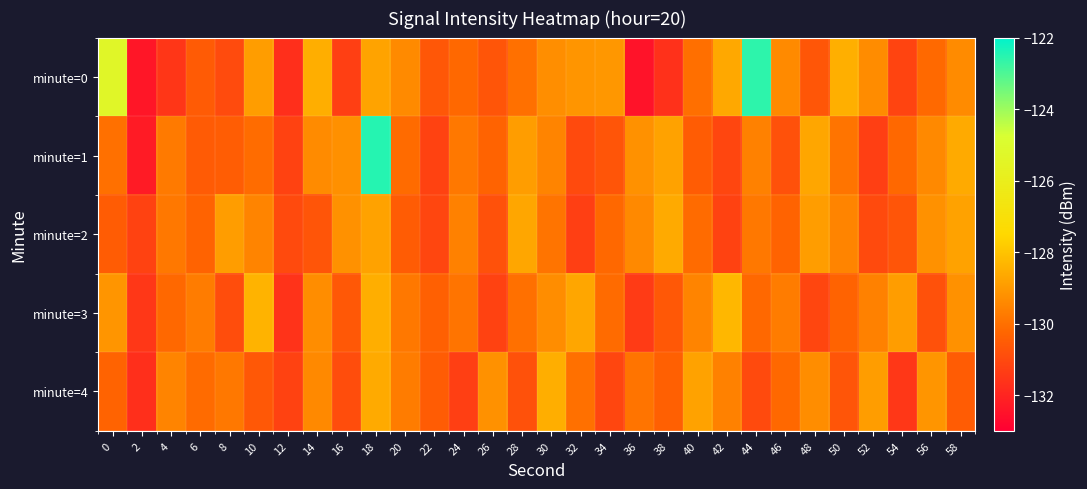

Reading left to right, extract all data points from this chart.

minute=0: 0=-125.3	2=-132.4	4=-131.5	6=-130.5	8=-131.0	10=-128.9	12=-131.7	14=-128.5	16=-131.3	18=-128.8	20=-129.4	22=-130.6	24=-130.2	26=-130.7	28=-130.0	30=-129.3	32=-129.1	34=-129.1	36=-132.5	38=-131.7	40=-130.0	42=-128.7	44=-122.6	46=-129.4	48=-130.7	50=-128.5	52=-129.3	54=-131.1	56=-130.2	58=-129.4
minute=1: 0=-130.0	2=-132.2	4=-129.8	6=-130.5	8=-130.5	10=-130.1	12=-131.2	14=-129.4	16=-129.2	18=-122.5	20=-130.1	22=-131.2	24=-129.8	26=-130.3	28=-128.9	30=-129.5	32=-131.0	34=-130.7	36=-129.2	38=-128.8	40=-130.5	42=-131.1	44=-129.6	46=-130.8	48=-128.7	50=-129.9	52=-131.3	54=-130.2	56=-129.4	58=-128.6
minute=2: 0=-130.5	2=-131.2	4=-129.8	6=-130.3	8=-128.9	10=-129.5	12=-131.0	14=-130.7	16=-129.2	18=-128.8	20=-130.5	22=-131.1	24=-129.6	26=-130.8	28=-128.7	30=-129.9	32=-131.3	34=-130.2	36=-129.4	38=-128.6	40=-130.1	42=-131.2	44=-129.8	46=-130.3	48=-128.9	50=-129.5	52=-131.0	54=-130.7	56=-129.2	58=-128.8
minute=3: 0=-129.1	2=-131.5	4=-130.2	6=-129.7	8=-130.9	10=-128.4	12=-131.6	14=-129.3	16=-130.6	18=-128.5	20=-129.8	22=-130.4	24=-129.9	26=-131.2	28=-130.0	30=-129.3	32=-128.7	34=-130.1	36=-131.4	38=-130.6	40=-129.5	42=-128.3	44=-130.2	46=-129.7	48=-131.1	50=-130.3	52=-129.6	54=-128.9	56=-130.8	58=-129.2
minute=4: 0=-130.3	2=-131.7	4=-129.5	6=-130.1	8=-129.8	10=-130.6	12=-131.2	14=-129.4	16=-130.9	18=-128.6	20=-129.7	22=-130.5	24=-131.3	26=-129.2	28=-130.8	30=-128.5	32=-130.0	34=-131.1	36=-129.9	38=-130.4	40=-128.8	42=-129.6	44=-131.0	46=-130.2	48=-129.3	50=-130.7	52=-128.9	54=-131.5	56=-129.1	58=-130.5